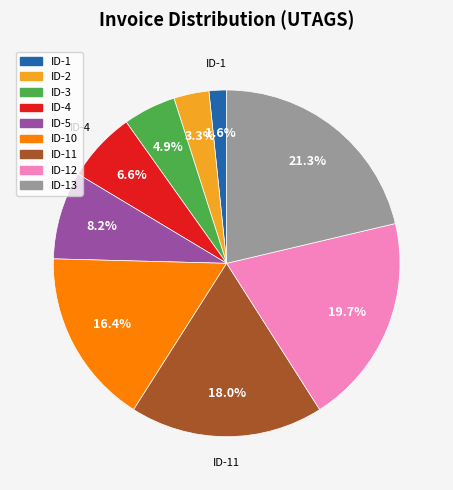

Is there a majority slice in this chart?

No